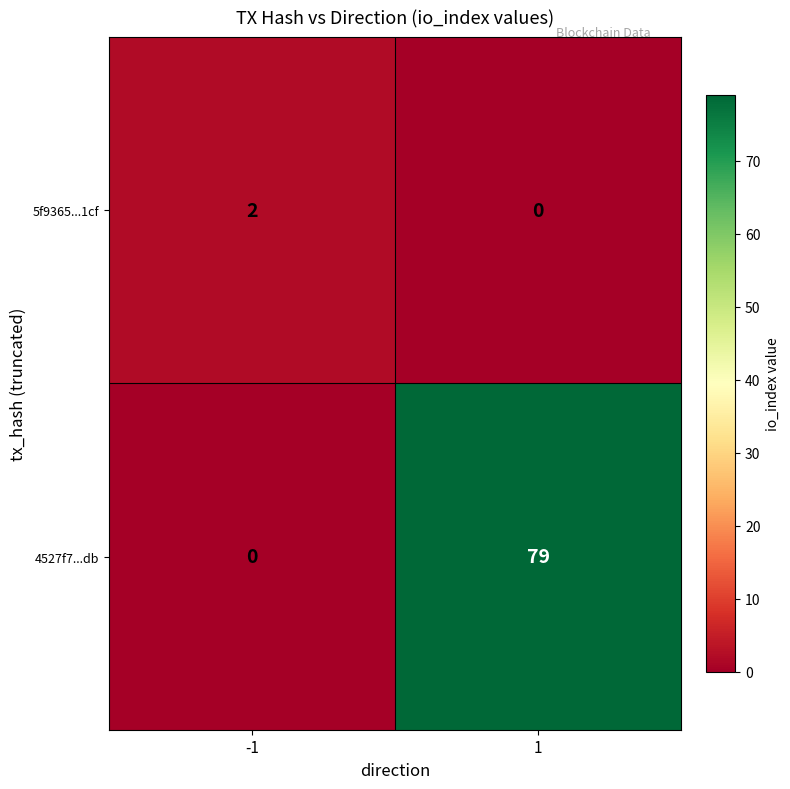

Count the number of categories in the chart.

2